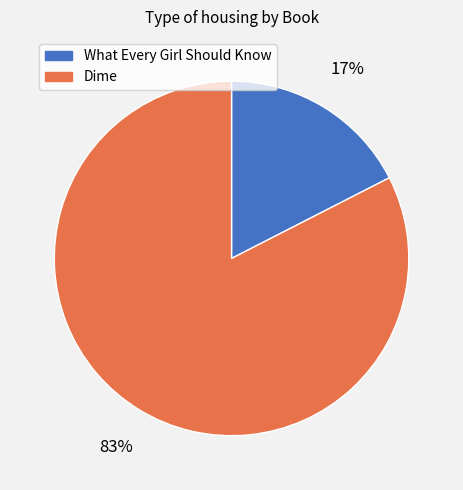

To the nearest percent, what is the combined percentage of Dime and What Every Girl Should Know?

100%